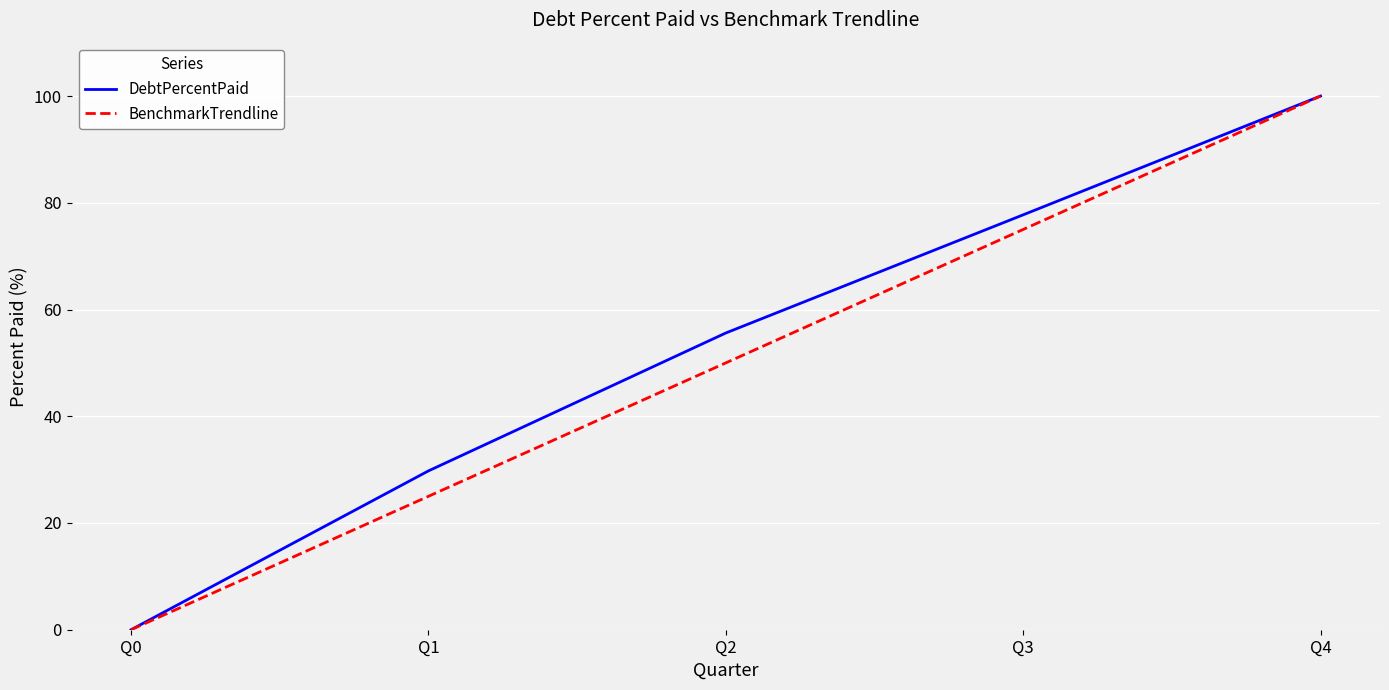

What is the difference between the second highest and minimum values in the BenchmarkTrendline series?

75.0